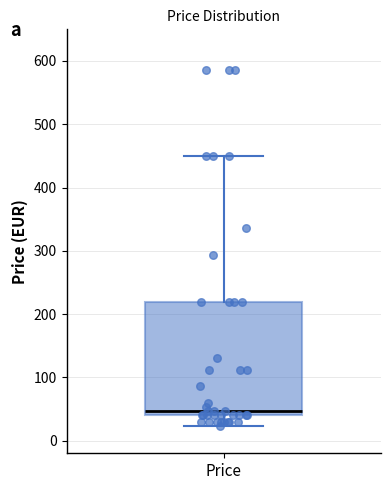

Read this box plot against the y-axis: the position of the median line, the range covered by the box, and the ends of both whiskers. The values are not printed on the chart, so give them approximately, as read against the axis.

median 50, box 40 to 220, whiskers 20 to 450